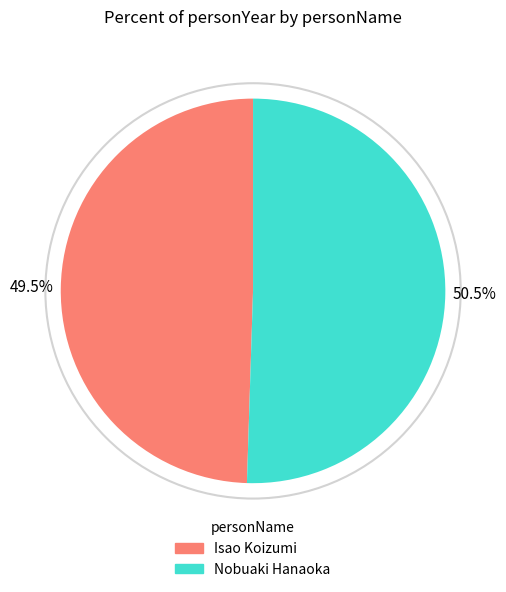

Count the number of slices in the pie.

2